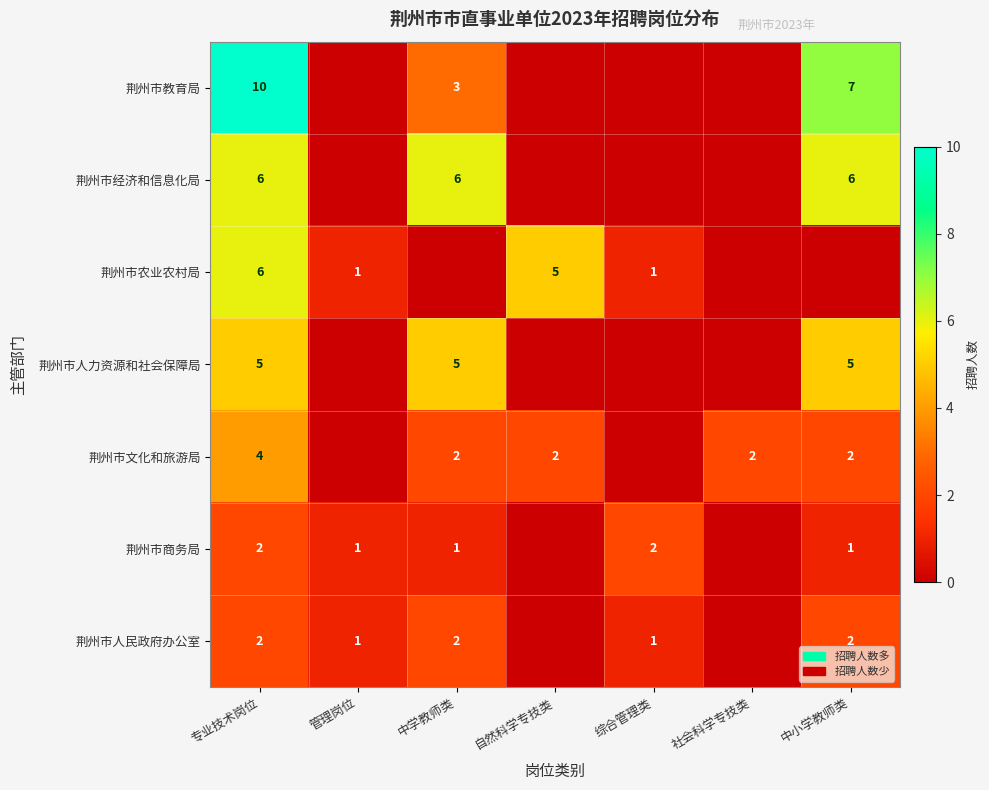

What is the total value across all series at 专业技术岗位?

35